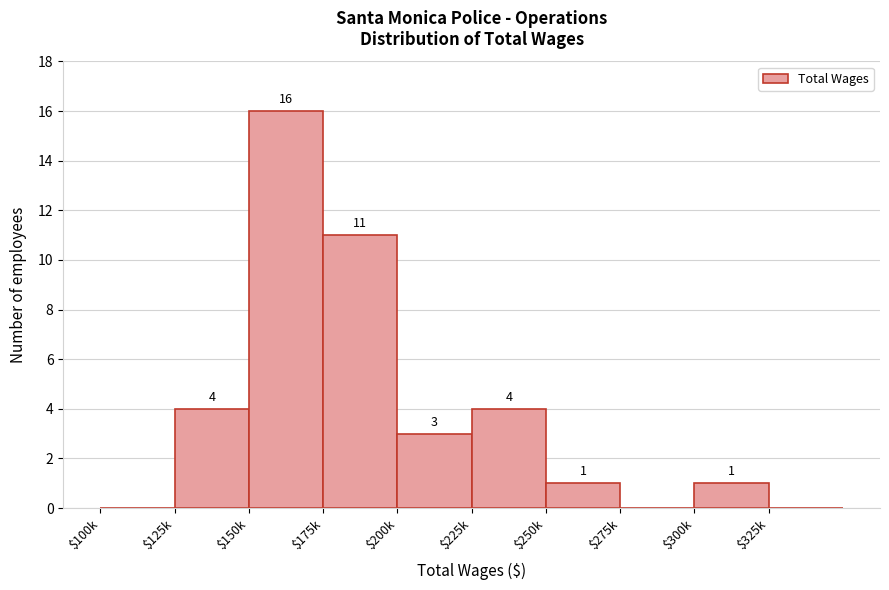

What is the maximum value shown in the chart?

16